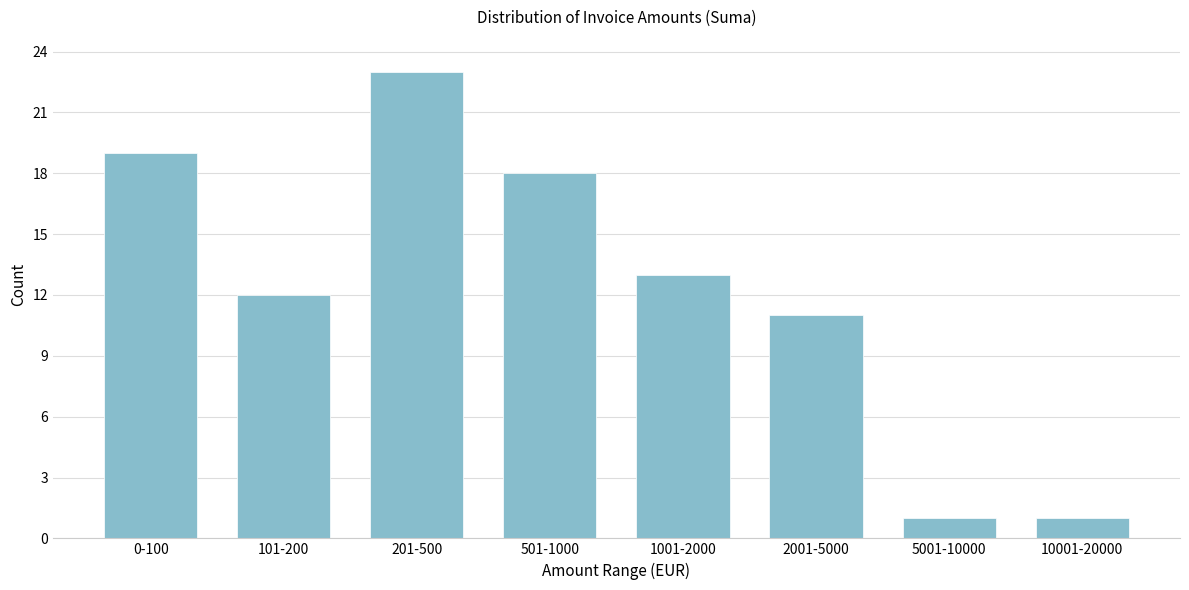

Reading right to left, transcribe all the data shown in this chart.

1	1	11	13	18	23	12	19